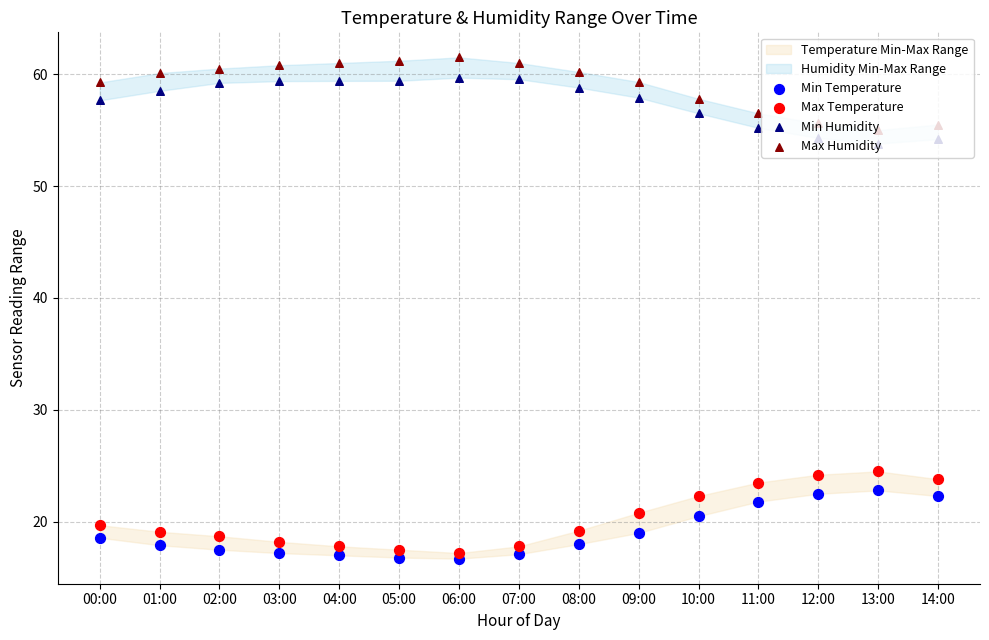

What is the total value across all series at 10:00?

157.1